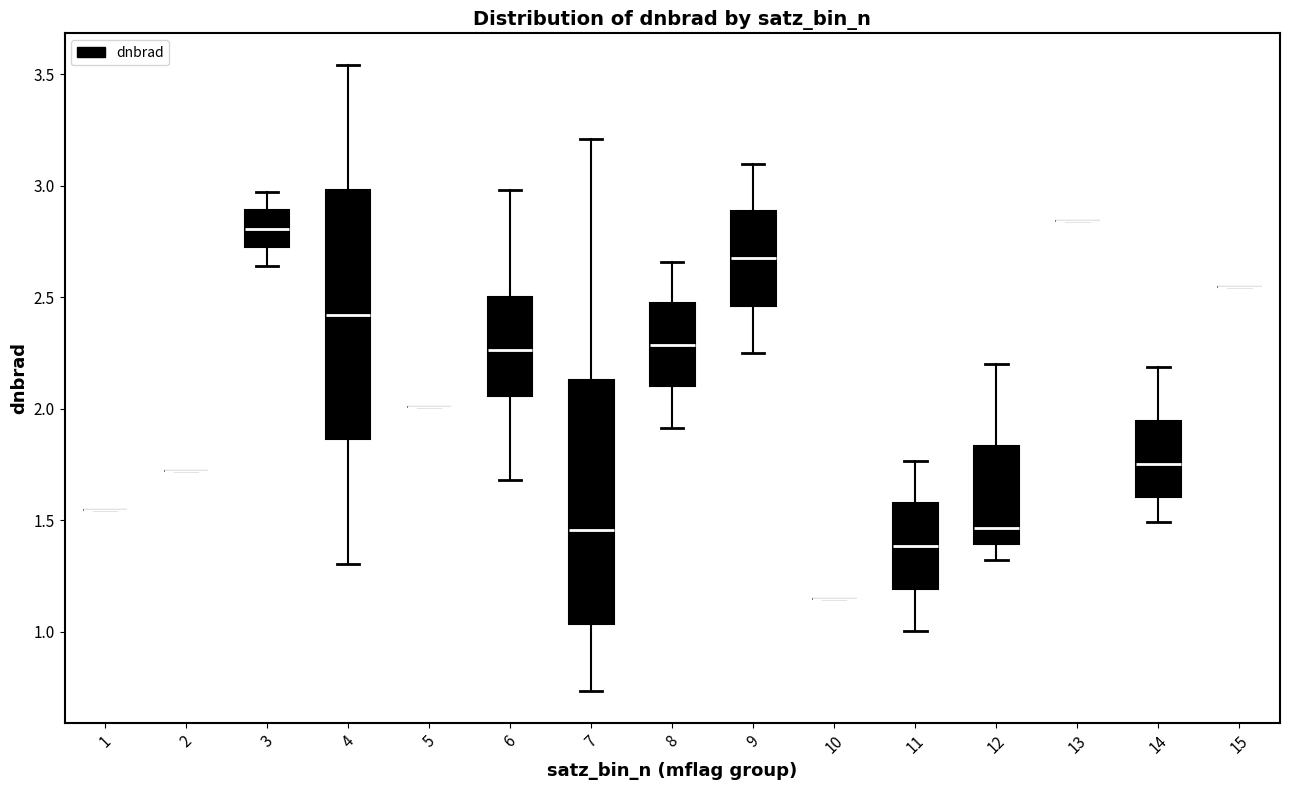

Reading left to right, transcribe this box plot: for each box, give where its median line is, the range the box spans, and where its two whiskers end, as read against the y-axis. The values are not printed on the chart, so give them approximately, as read against the axis.

1: box collapsed to a line at 1.55, whiskers 1.55 to 1.55
2: box collapsed to a line at 1.70, whiskers 1.70 to 1.70
3: median 2.80, box 2.70 to 2.90, whiskers 2.65 to 2.95
4: median 2.40, box 1.85 to 3.00, whiskers 1.30 to 3.55
5: box collapsed to a line at 2.00, whiskers 2.00 to 2.00
6: median 2.25, box 2.05 to 2.50, whiskers 1.70 to 3.00
7: median 1.45, box 1.05 to 2.15, whiskers 0.75 to 3.20
8: median 2.30, box 2.10 to 2.45, whiskers 1.90 to 2.65
9: median 2.65, box 2.45 to 2.90, whiskers 2.25 to 3.10
10: box collapsed to a line at 1.15, whiskers 1.15 to 1.15
11: median 1.40, box 1.20 to 1.60, whiskers 1.00 to 1.75
12: median 1.45, box 1.40 to 1.85, whiskers 1.30 to 2.20
13: box collapsed to a line at 2.85, whiskers 2.85 to 2.85
14: median 1.75, box 1.60 to 1.95, whiskers 1.50 to 2.20
15: box collapsed to a line at 2.55, whiskers 2.55 to 2.55